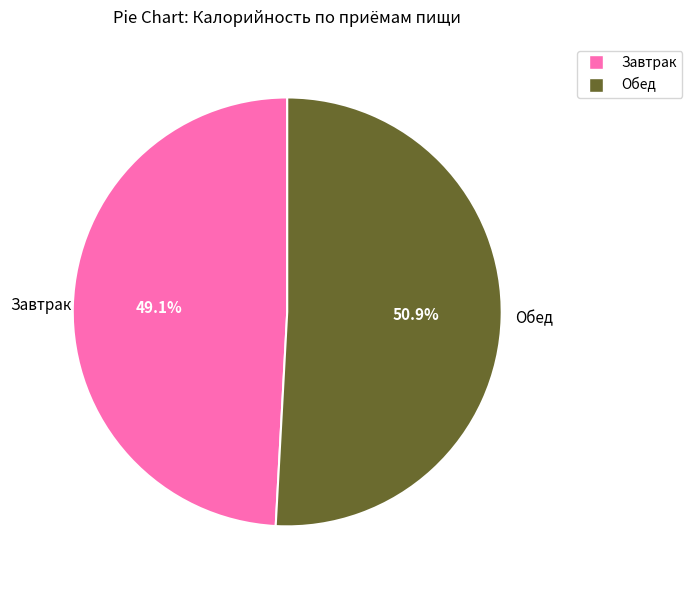

Count the number of slices in the pie.

2